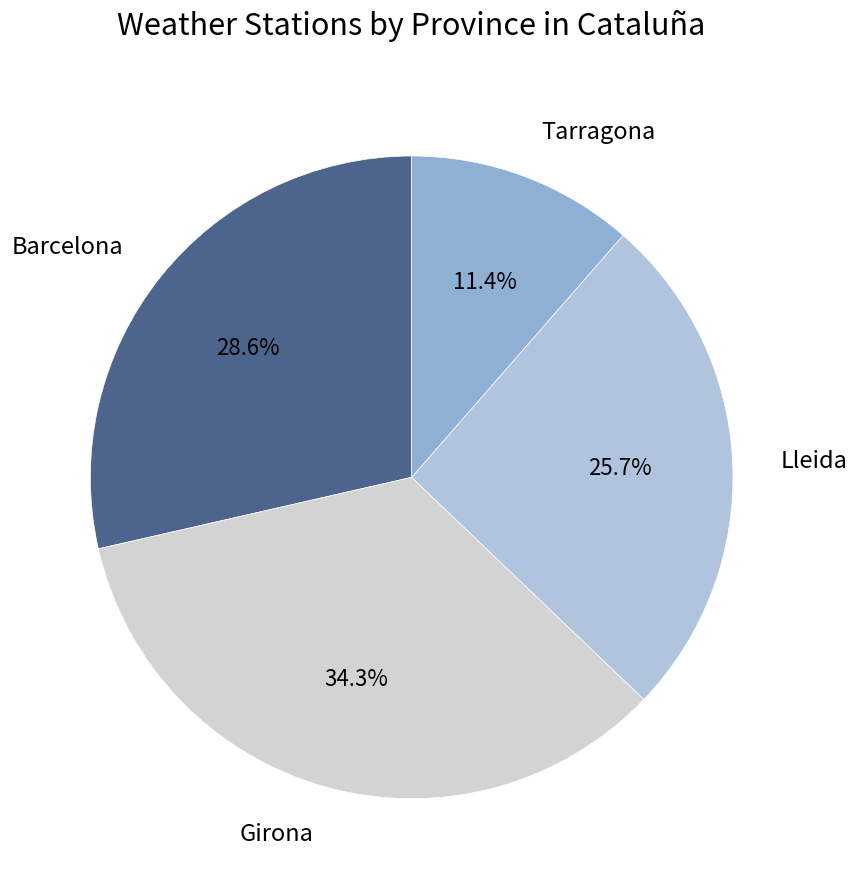

How many slices are in this pie chart?

4